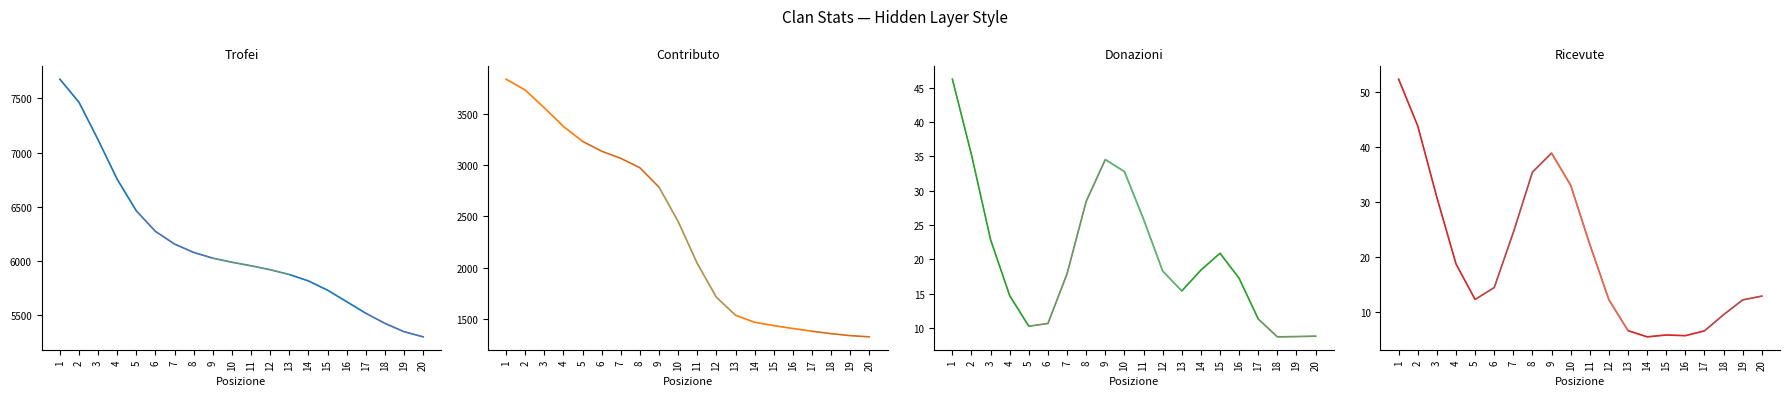

What value does the Trofei series have at 9?

6027.7